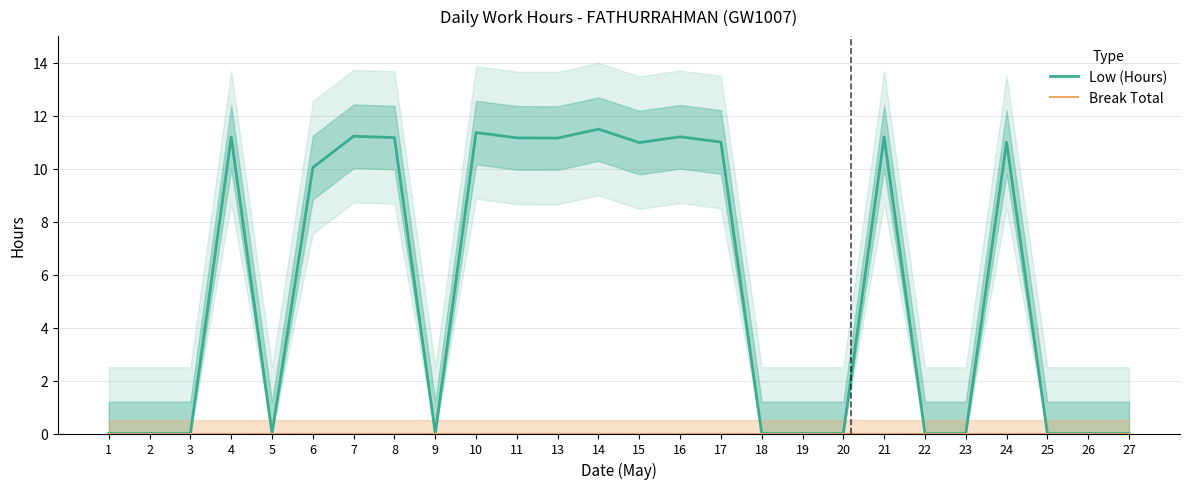

The Low (Hours) series shows 0.0 at 26. True or false?

True